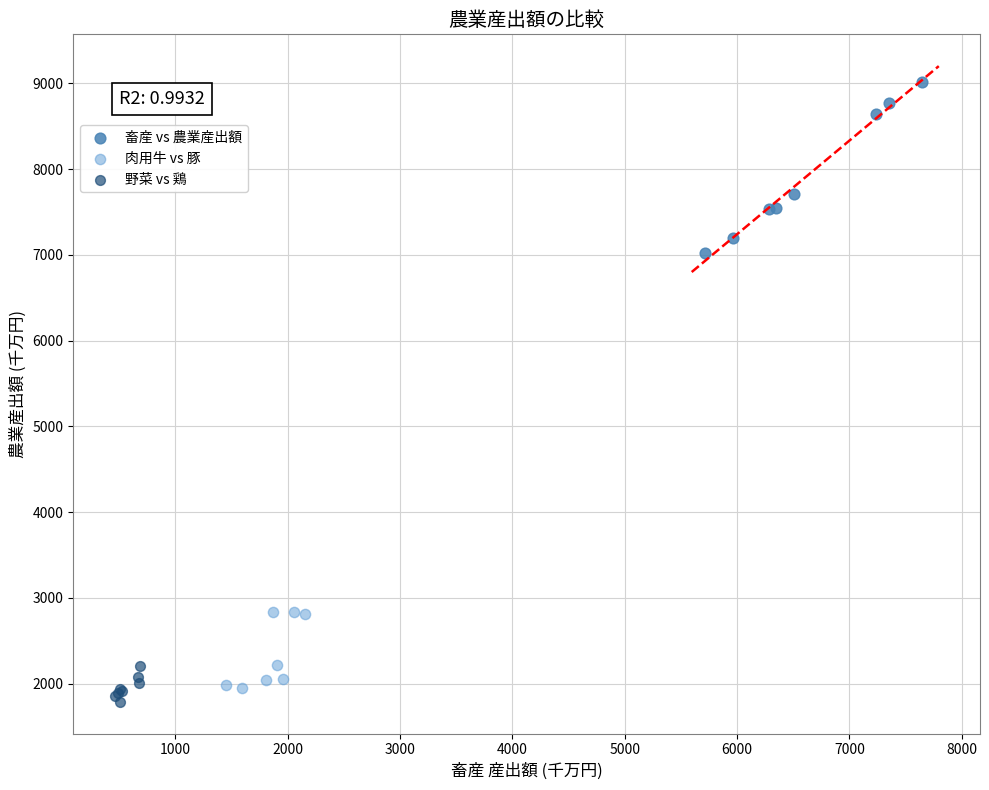

Which series reaches the minimum Y coordinate?

野菜 vs 鶏